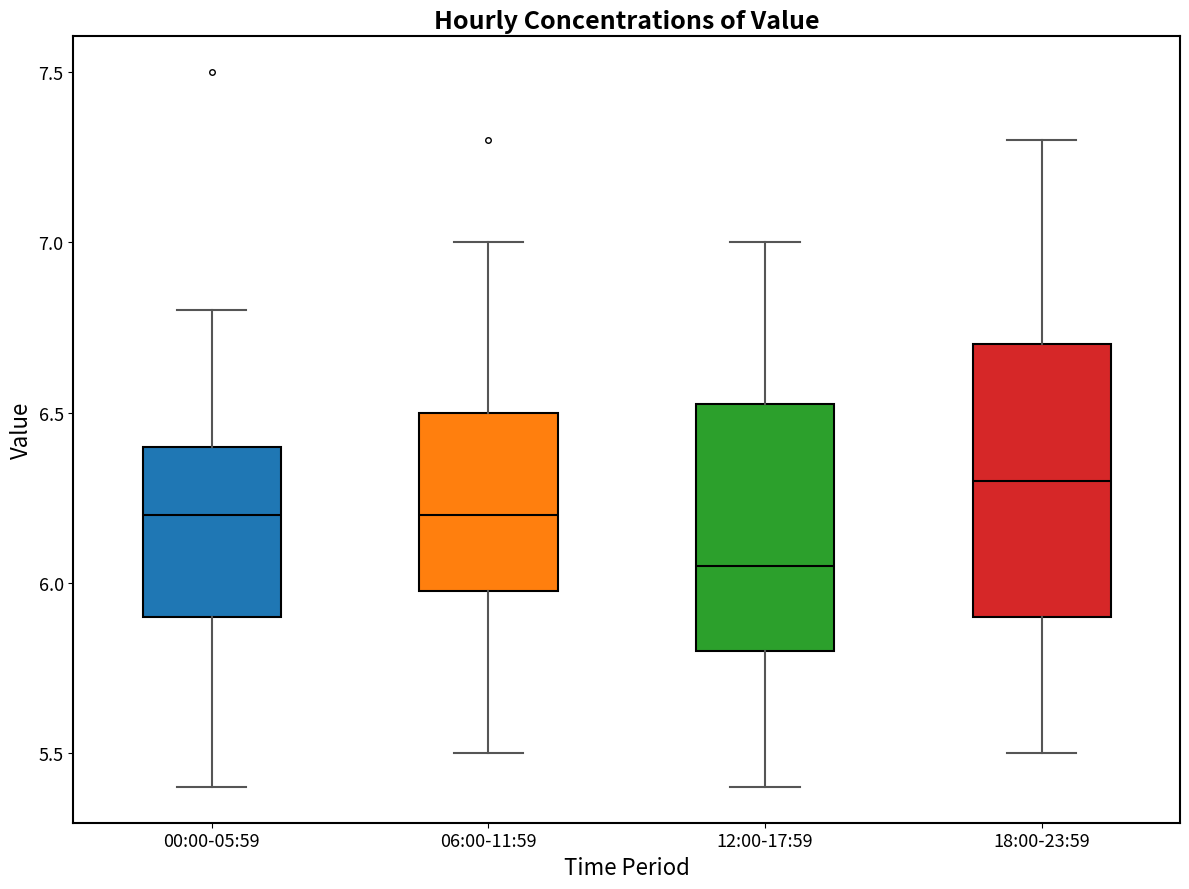

Reading left to right, read every box against the y-axis: the position of its median line, the range the box covers, and the ends of its whiskers. The values are not printed on the chart, so give them approximately, as read against the axis.

00:00-05:59: median 6.20, box 5.90 to 6.40, whiskers 5.40 to 6.80
06:00-11:59: median 6.20, box 6.00 to 6.50, whiskers 5.50 to 7.00
12:00-17:59: median 6.05, box 5.80 to 6.55, whiskers 5.40 to 7.00
18:00-23:59: median 6.30, box 5.90 to 6.70, whiskers 5.50 to 7.30